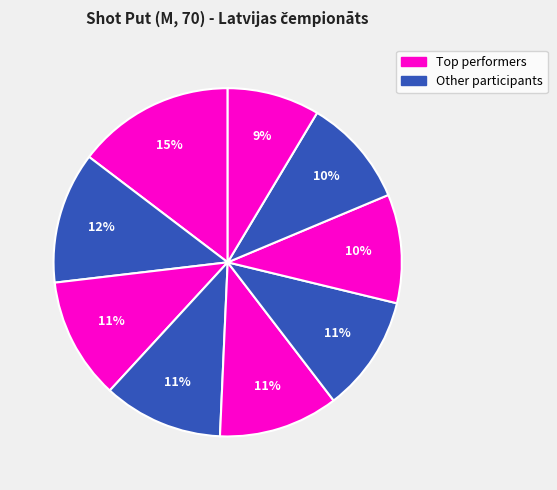

Count the number of slices in the pie.

9